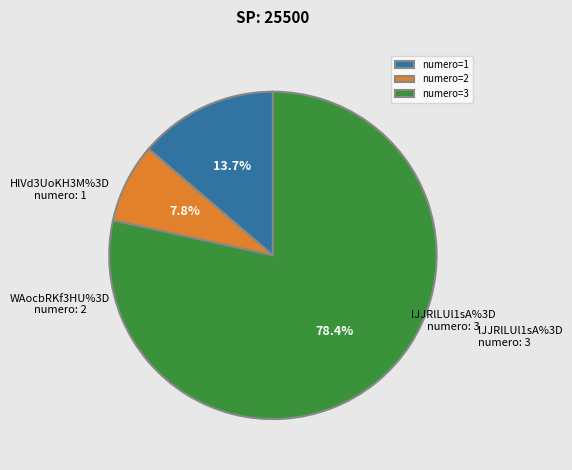

Between numero=3 and numero=2, which is larger?

numero=3